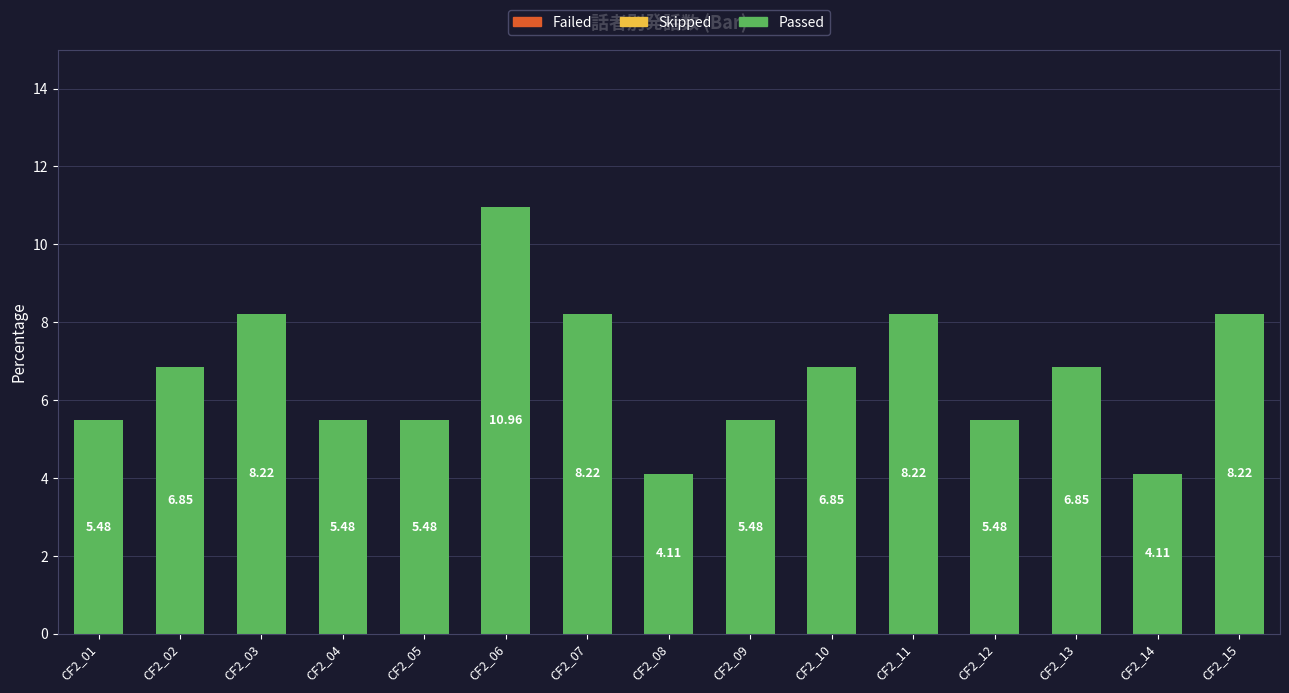

What is the sum of all values?

100.0